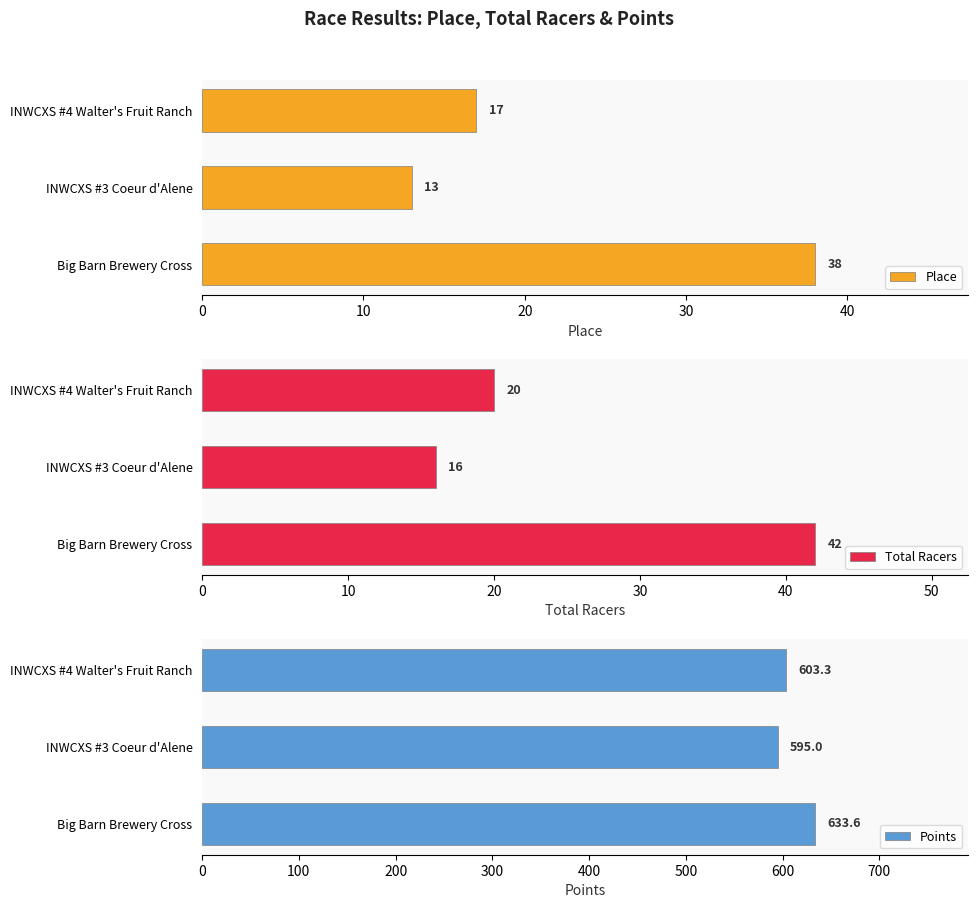

At how many categories does at least one series exceed 198?

3